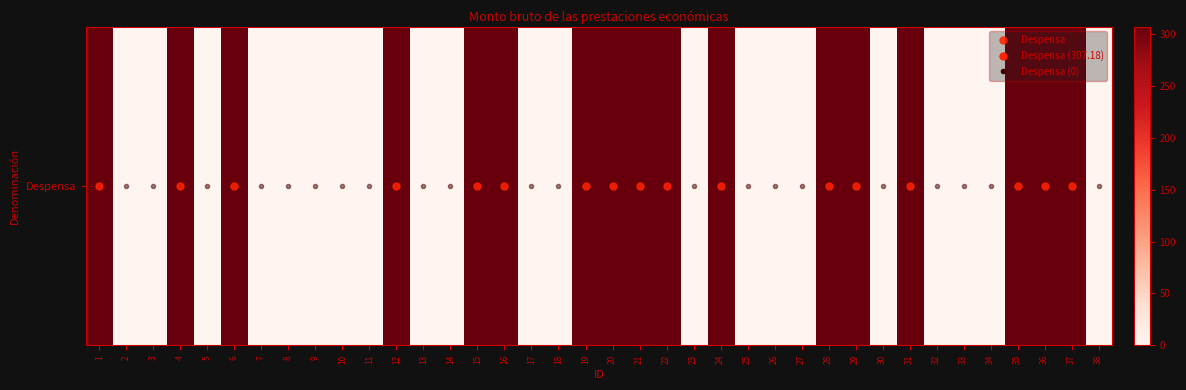

Where is the data nearest to the value 153?

2